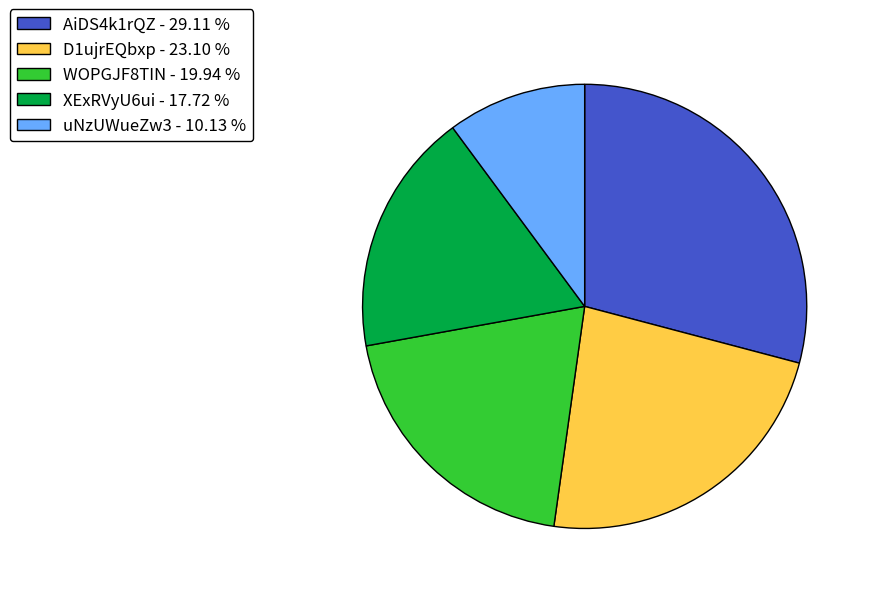

Do WOPGJF8TIN - 19.94 % and XExRVyU6ui - 17.72 % together represent more than half of the pie?

No